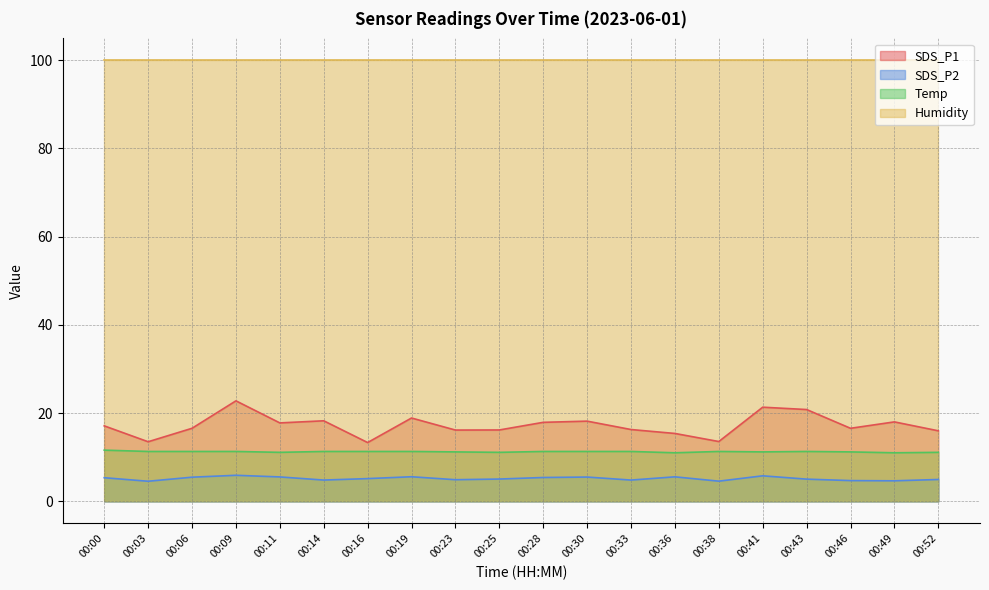

What is the sum of all SDS_P1 values?

344.4